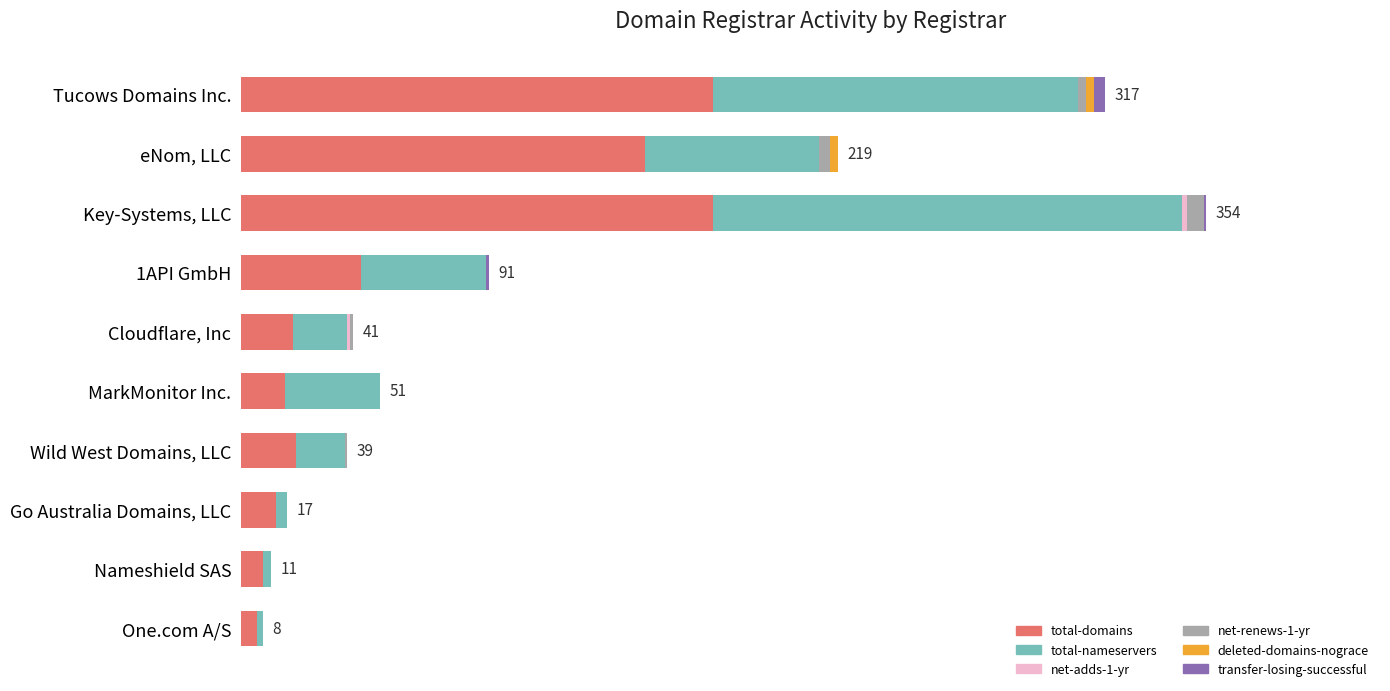

What is the value of the net-renews-1-yr bar at the 1st from the left?

3